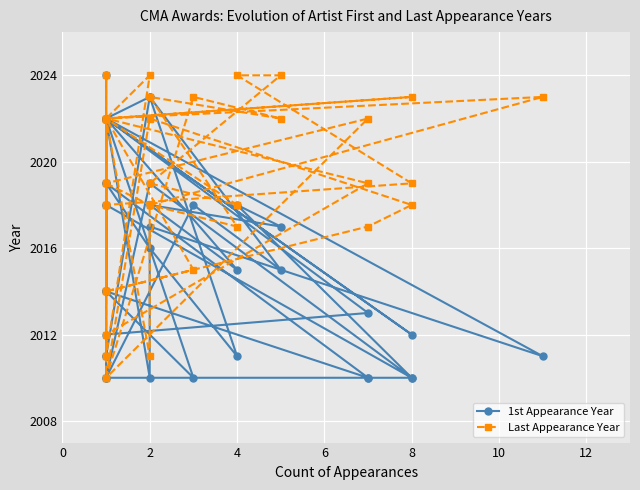

At which category does Last Appearance Year reach its first local peak?

2